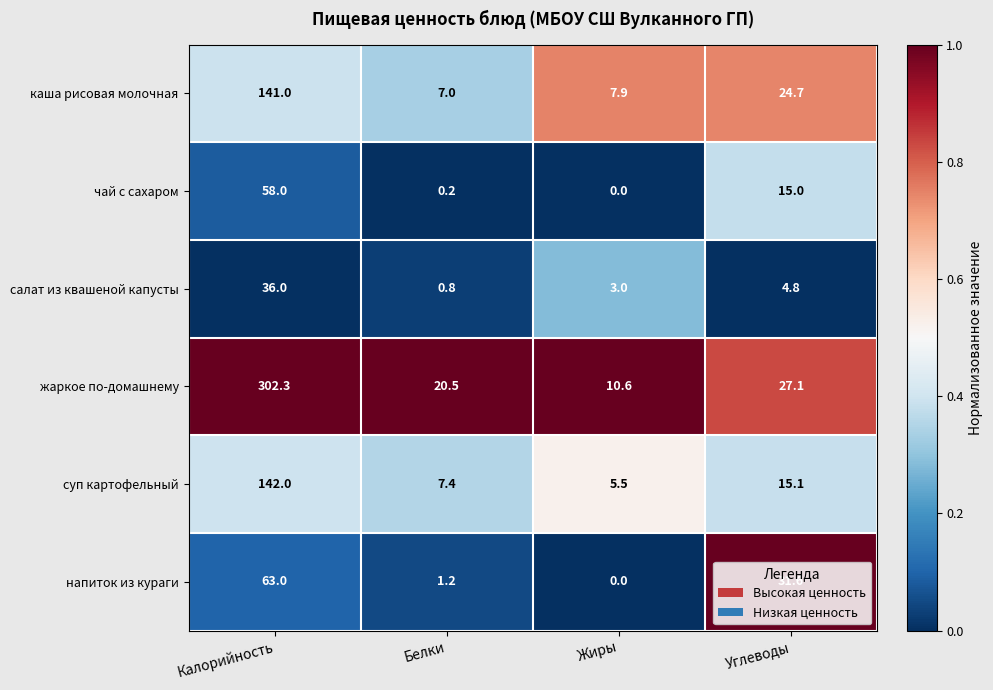

At which label does салат из квашеной капусты first exceed 4?

Калорийность